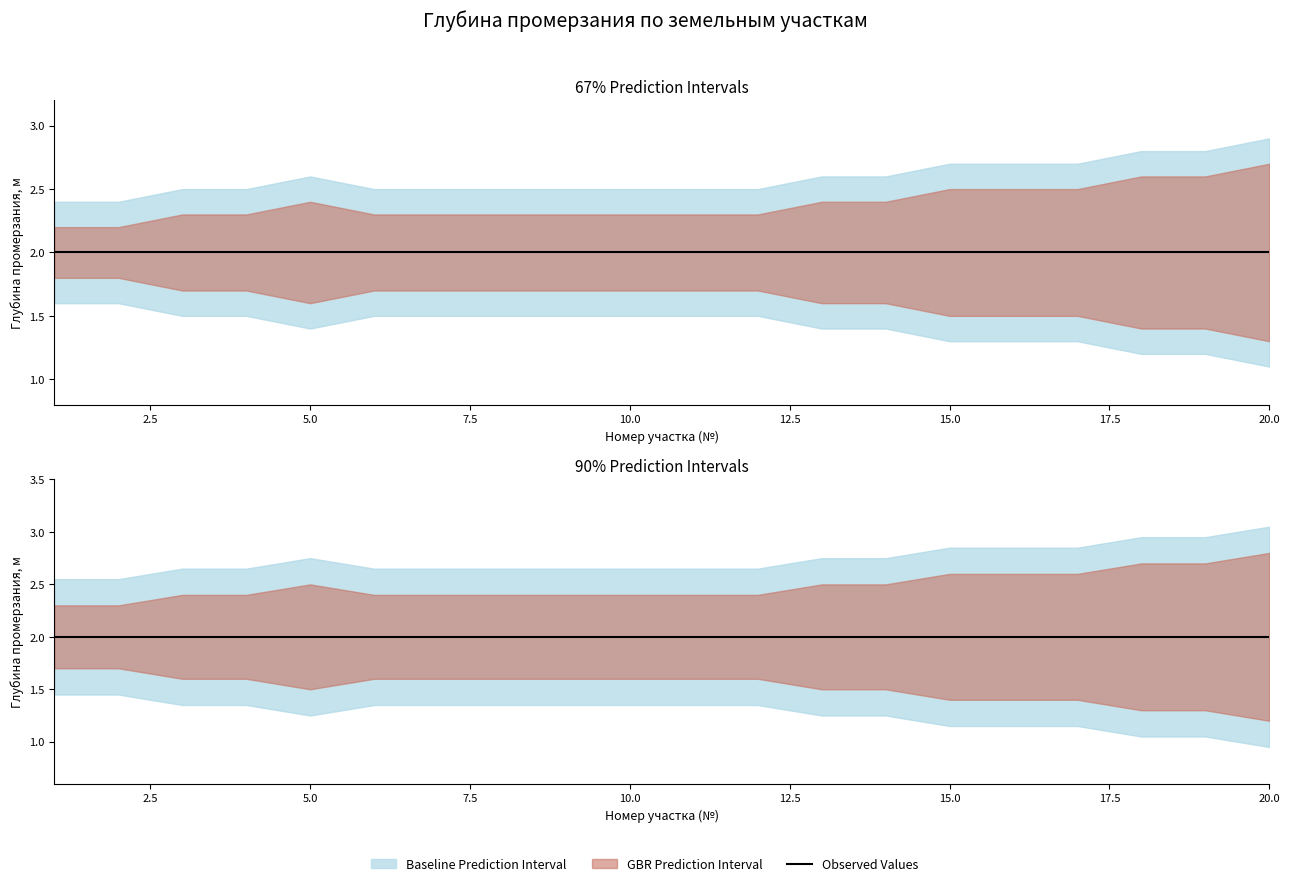

What is the difference between the highest and lowest values at 13?

1.2